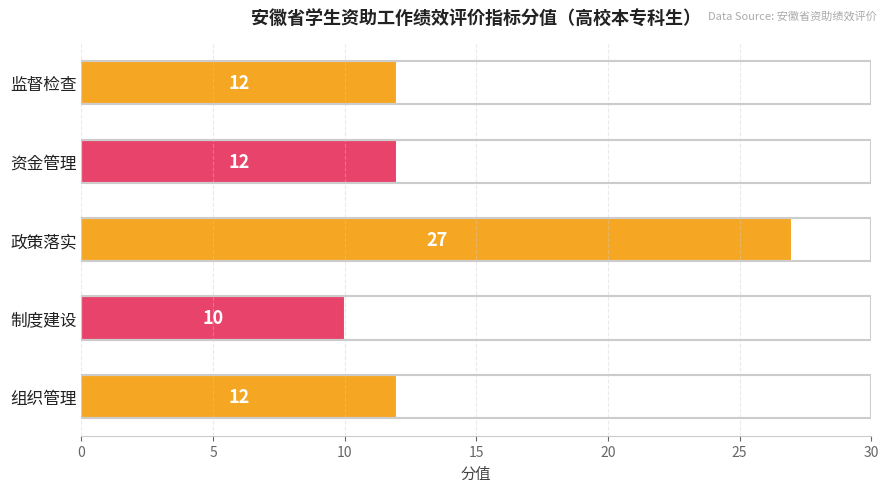

How many values are below 12?

1